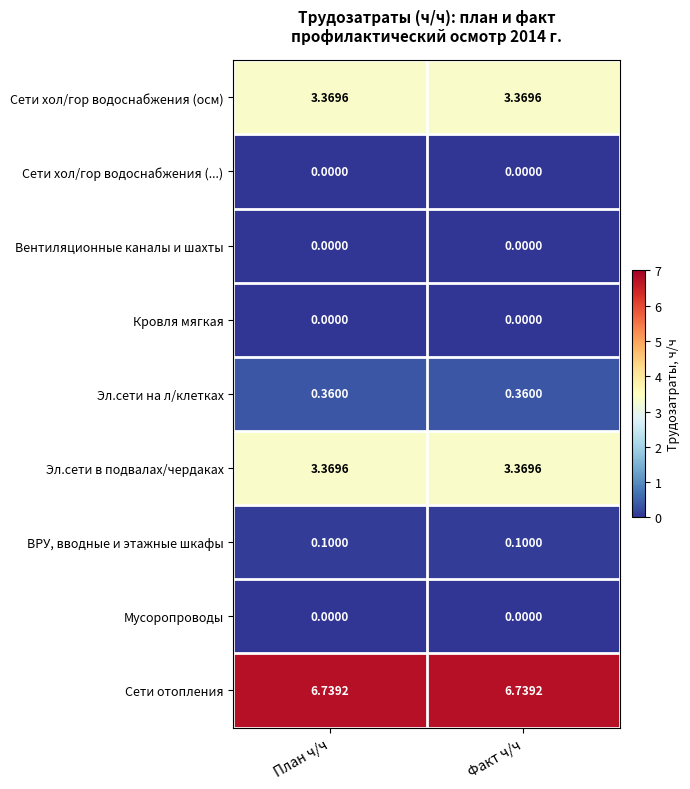

Is the value of Эл.сети на л/клетках at План ч/ч greater than the value of ВРУ, вводные и этажные шкафы at План ч/ч?

Yes